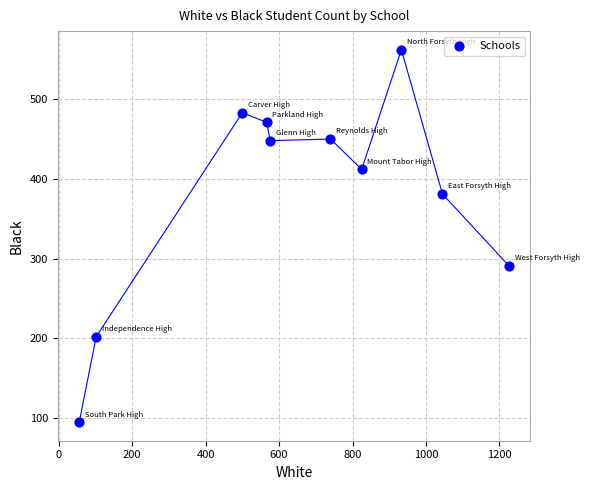

What Y value in the scatter plot is closest to 328?

291